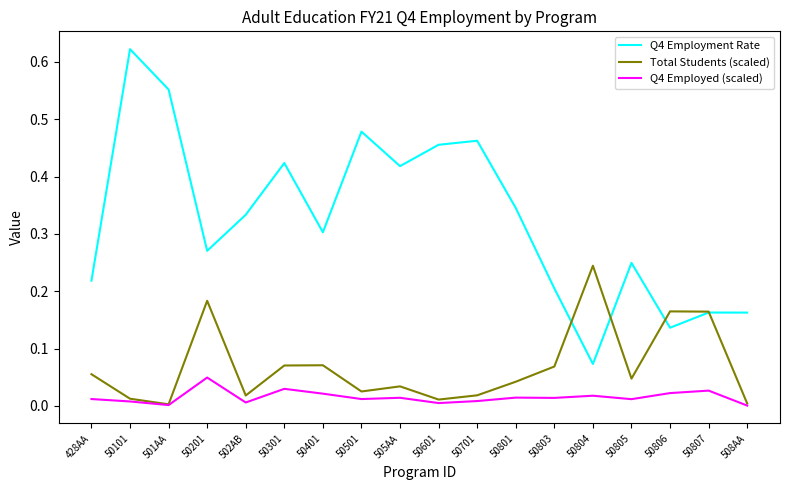

Which series has the largest range (max minus min)?

Q4 Employment Rate